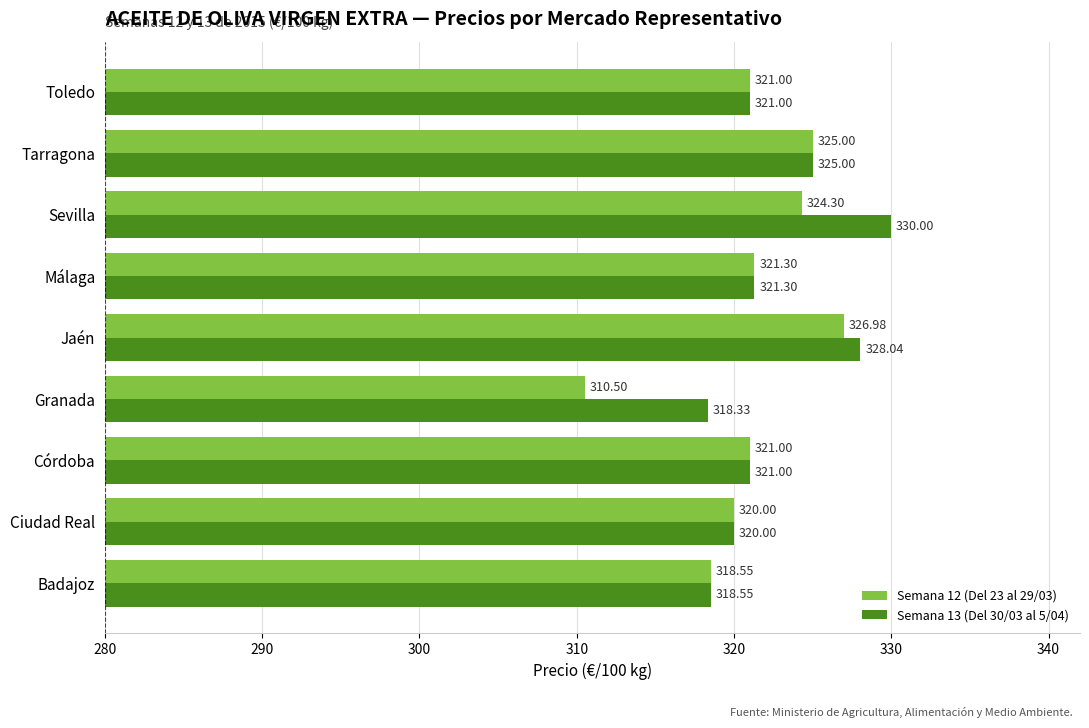

How many distinct data groups are displayed?

2